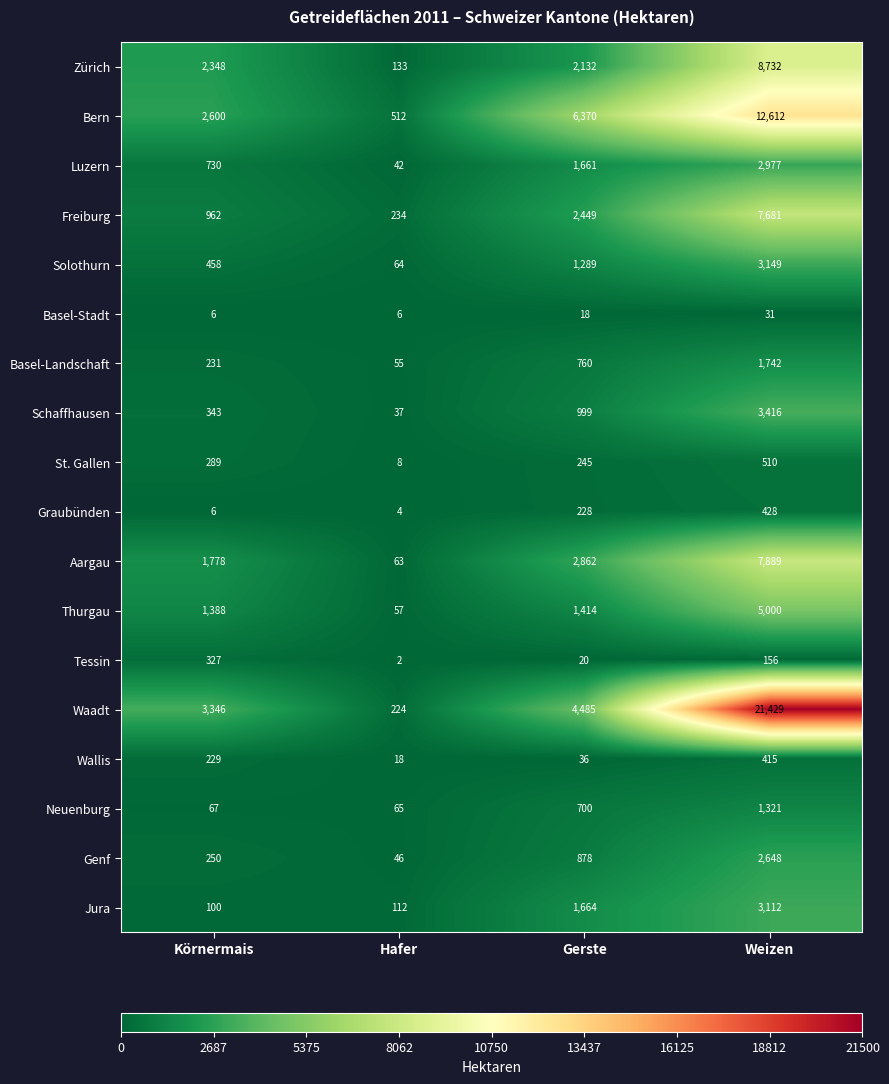

What is the difference between the maximum and minimum values in the Genf series?

2602